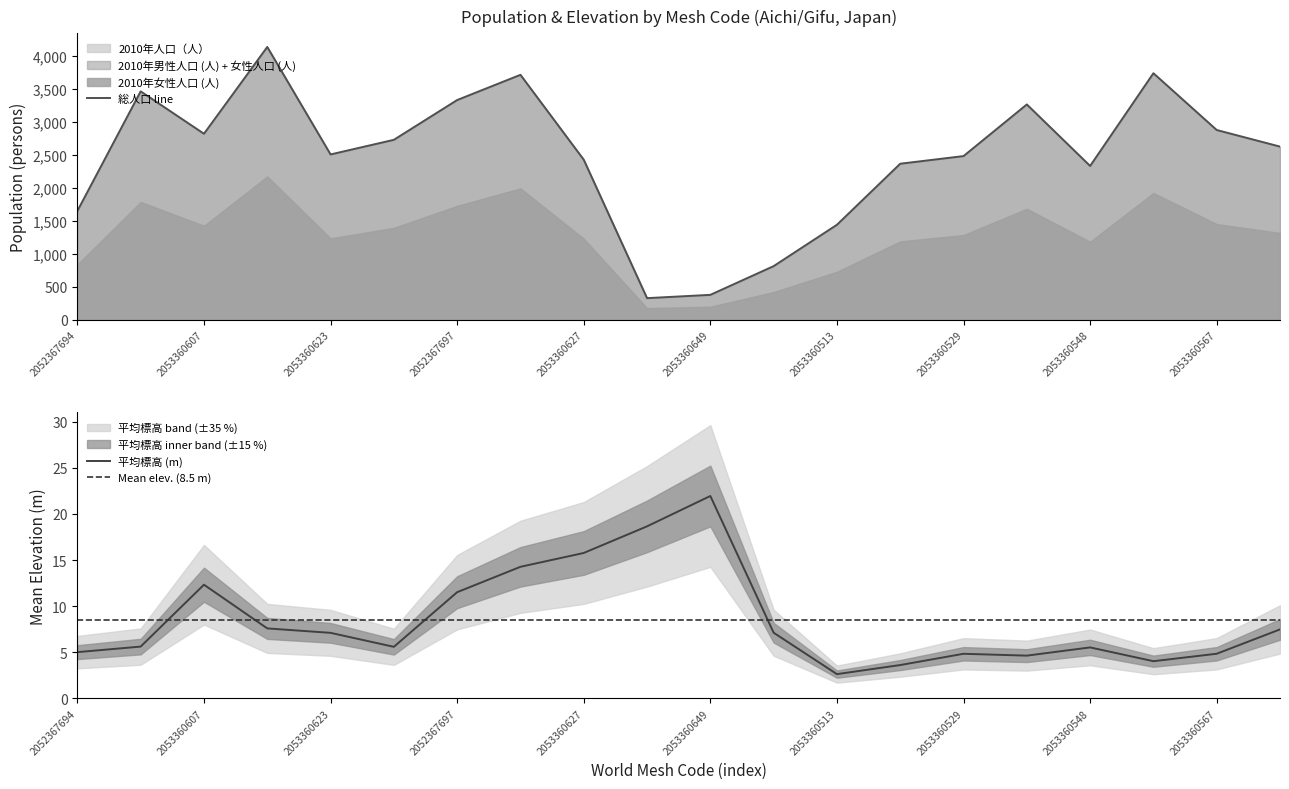

What is the highest value of the 平均標高 (m) series?

22.0